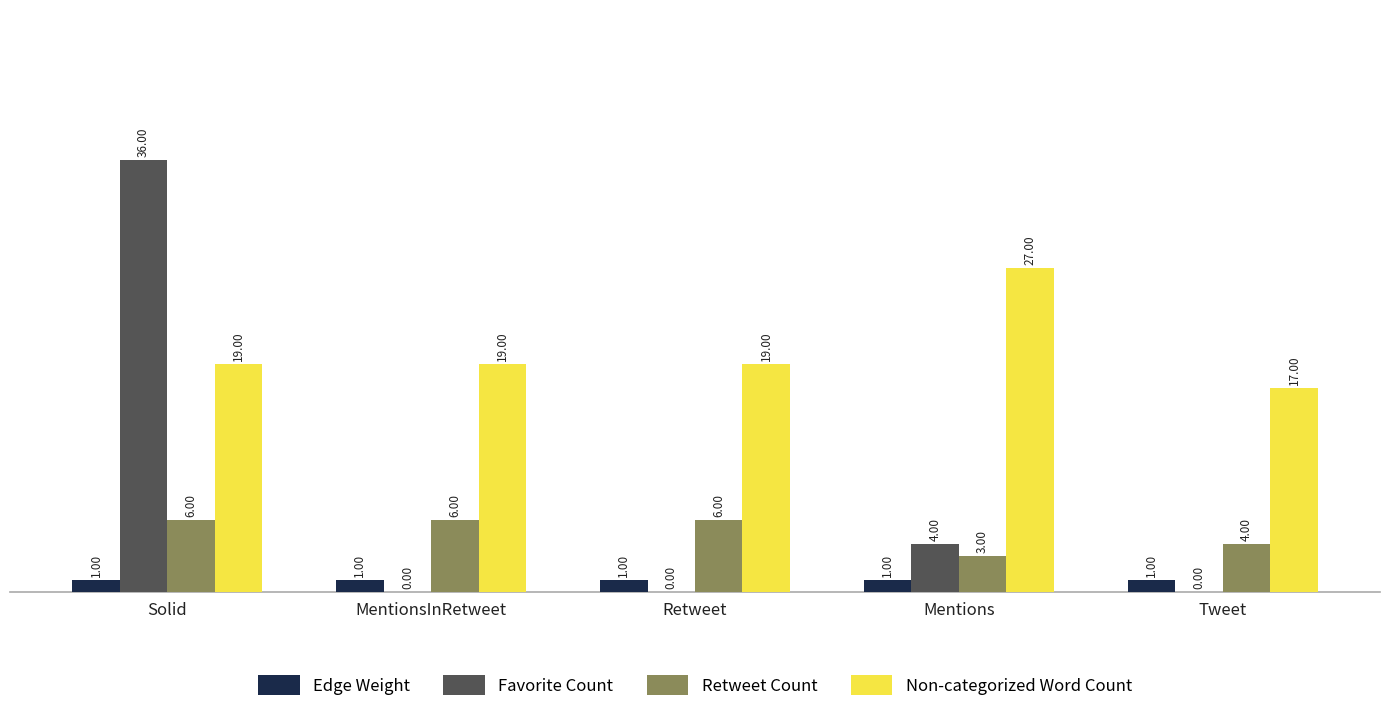

Which series changed the most between Retweet and Mentions?

Non-categorized Word Count